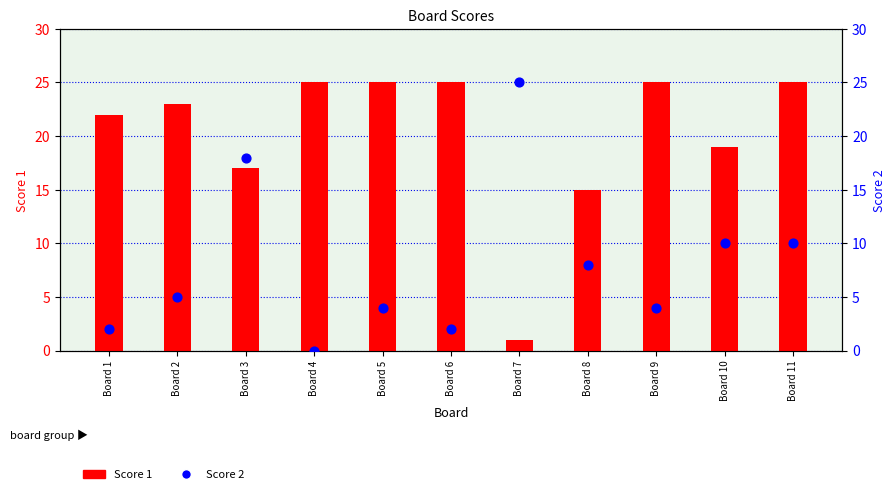

At which category is the sum across all series the highest?

Board 3